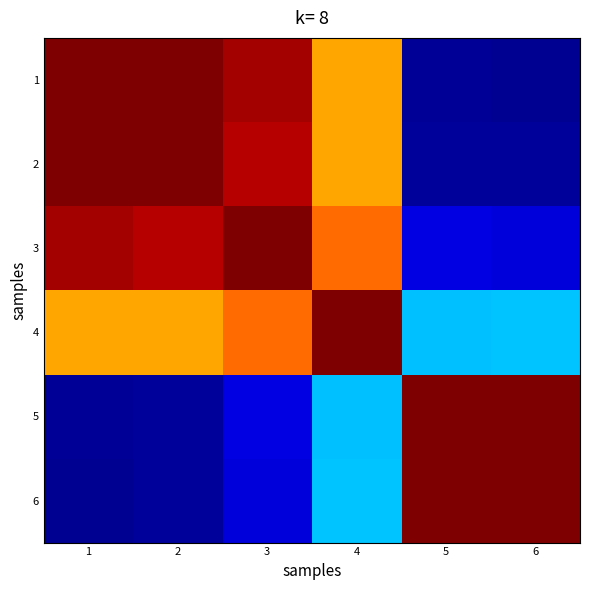

What is the difference between the highest and lowest values at 4?

0.7